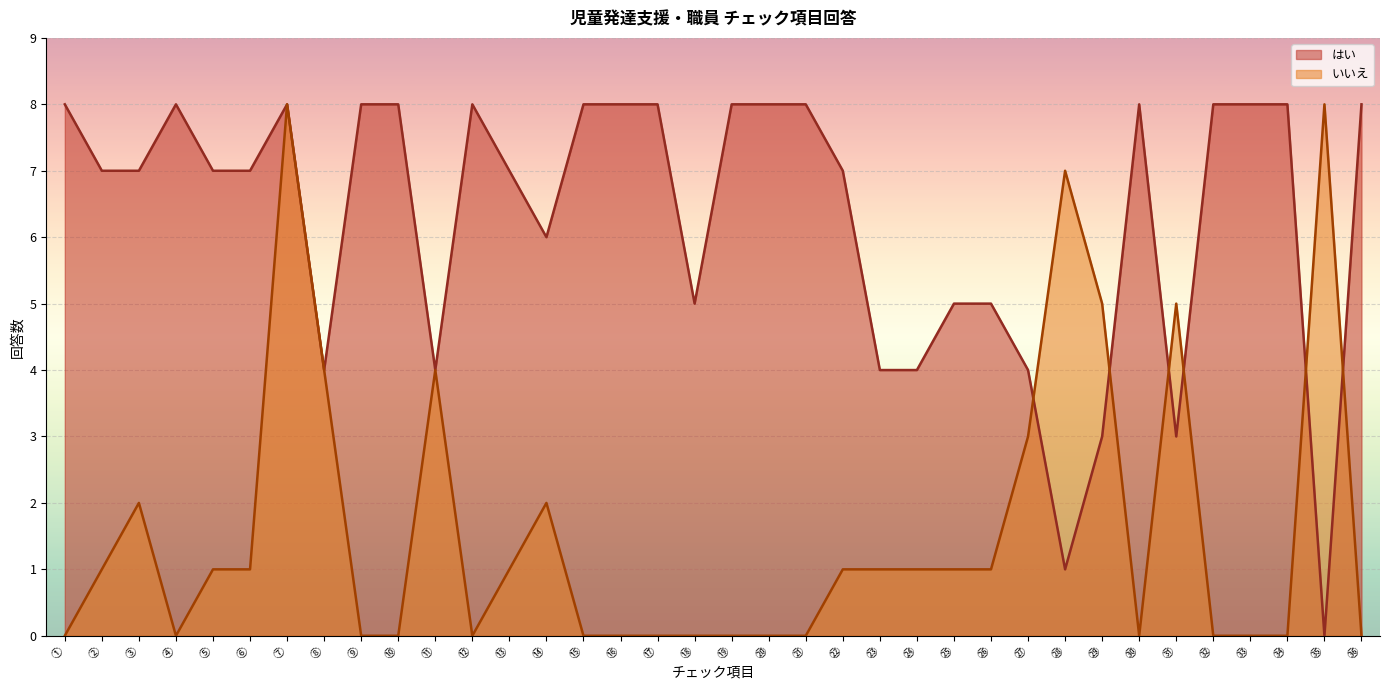

How many lines are shown in the chart?

2